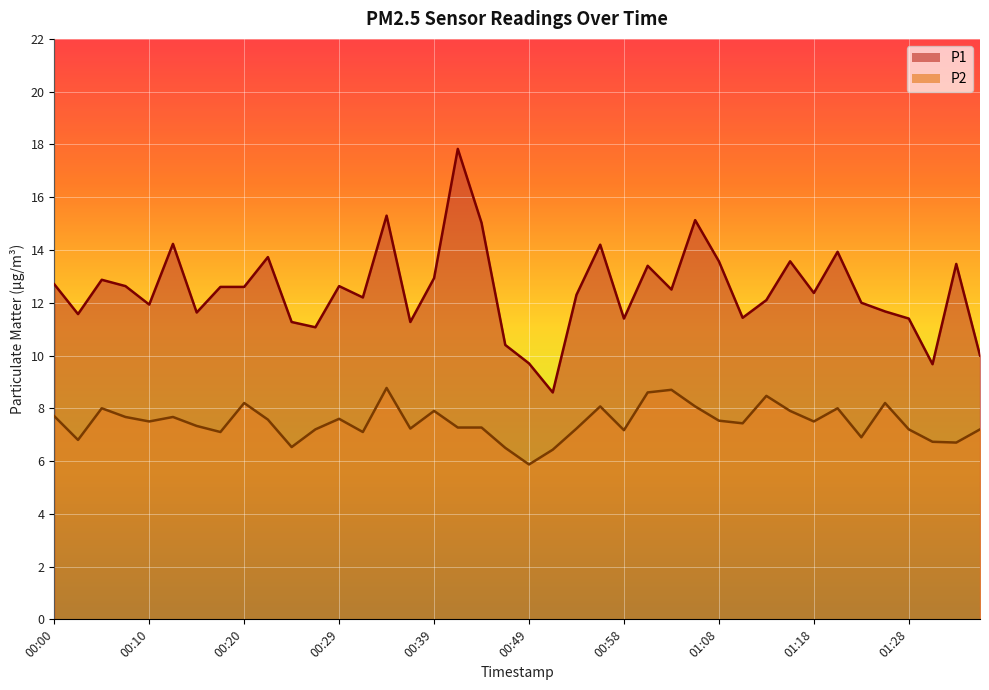

True or false: P1 and P2 cross at least once.

False